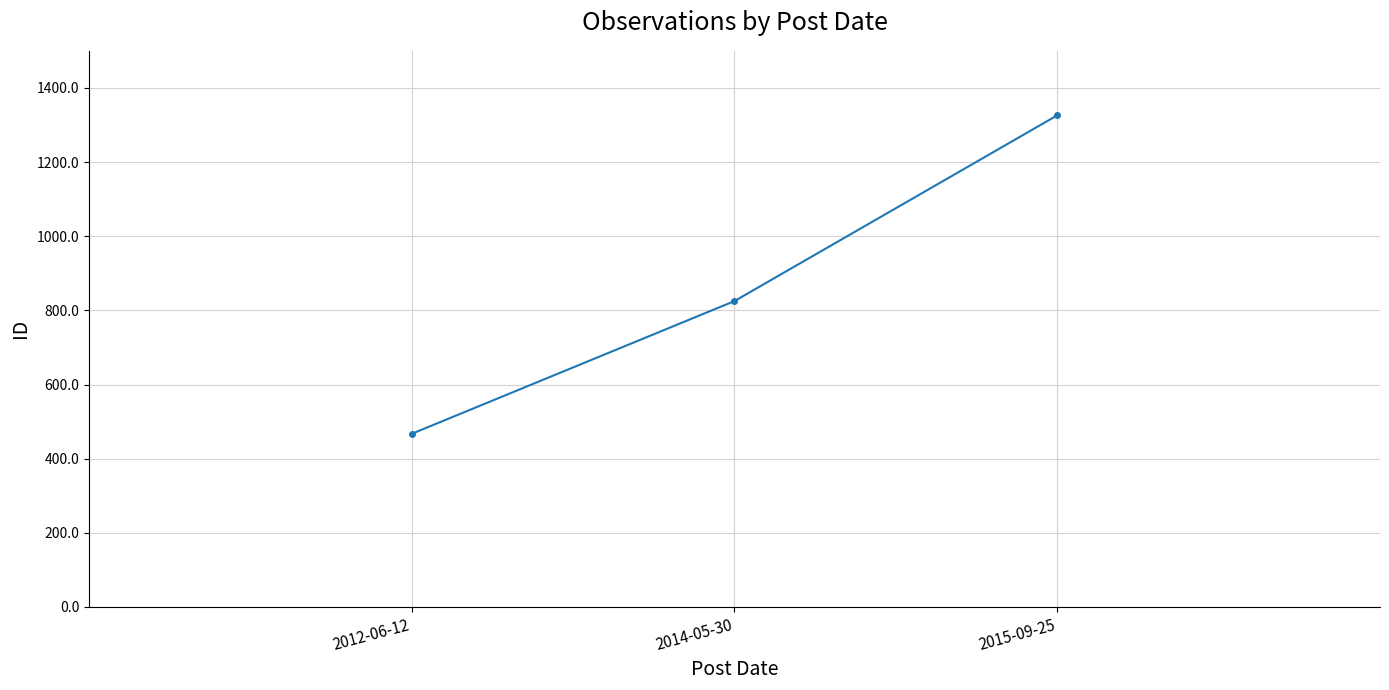

Reading right to left, transcribe all the data shown in this chart.

2015-09-25=1326	2014-05-30=825	2012-06-12=467